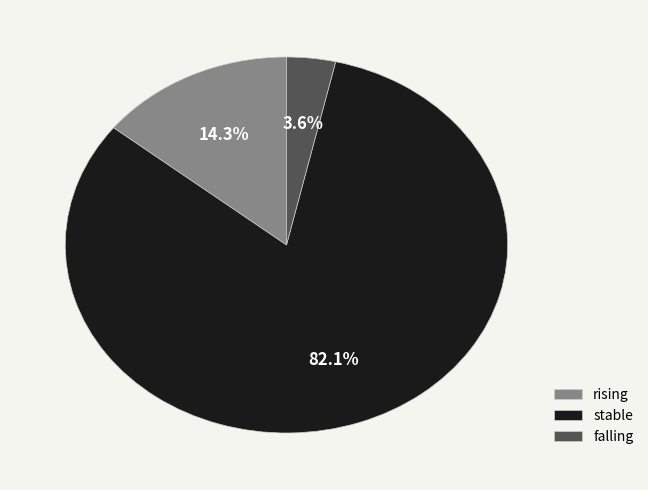

Which category has the smallest portion of the pie?

falling